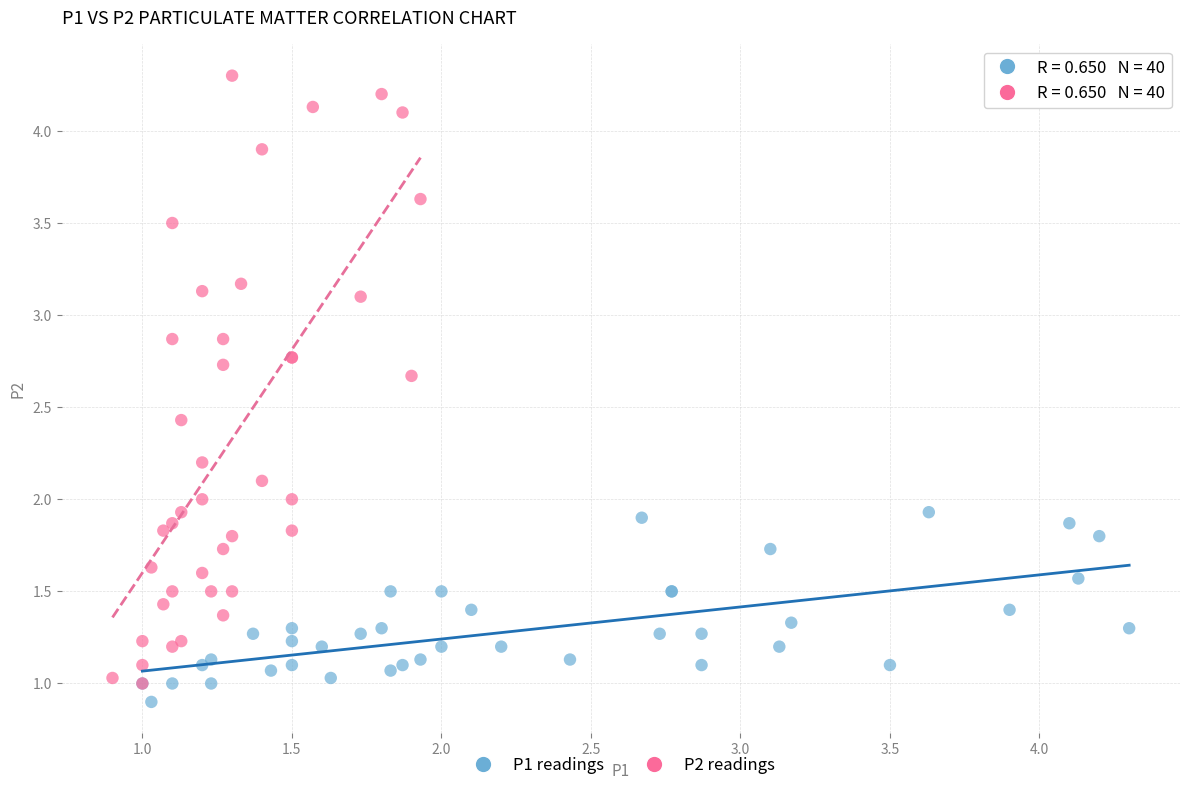

Which series contains the lowest Y value?

P1 readings